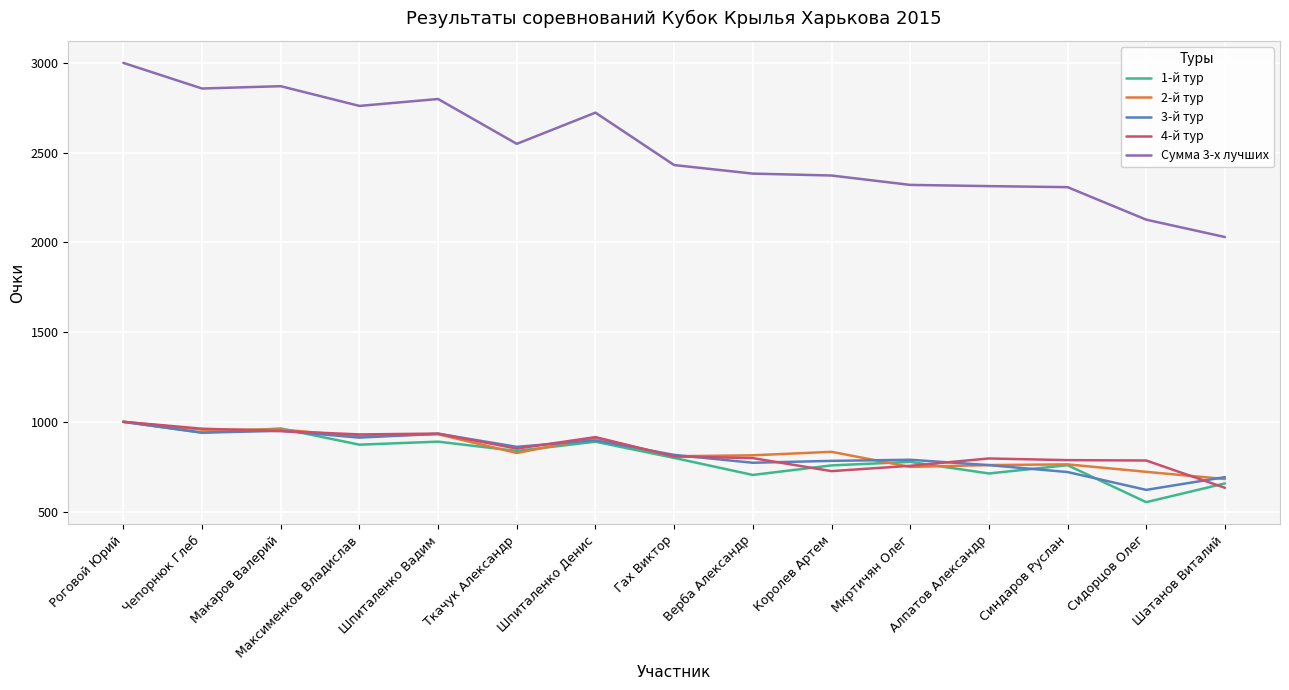

True or false: Сумма 3-х лучших and 1-й тур cross at least once.

False